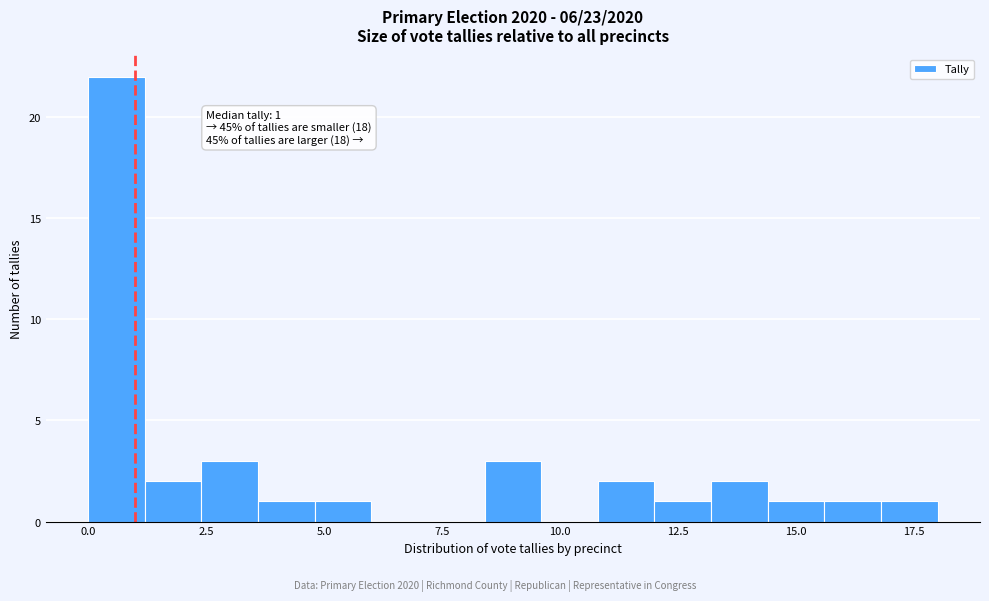

Read against the x-axis, roughly where is the centre of the tallest bar?

0.5